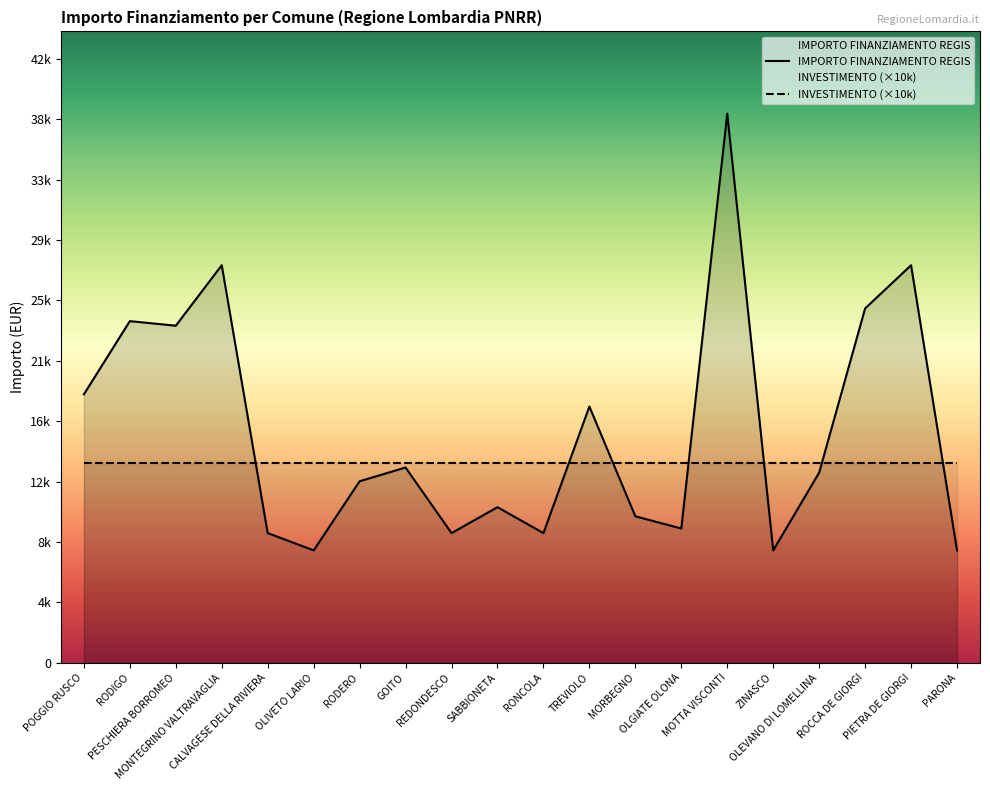

Reading left to right, list all the values displayed in this chart.

POGGIO RUSCO=18854	RODIGO=23996	PESCHIERA BORROMEO=23673	MONTEGRINO VALTRAVAGLIA=27922	CALVAGESE DELLA RIVIERA=9105	OLIVETO LARIO=7891	RODERO=12747	GOITO=13712	REDONDESCO=9105	SABBIONETA=10926	RONCOLA=9105	TREVIOLO=17997	MORBEGNO=10284	OLGIATE OLONA=9427	MOTTA VISCONTI=38565	ZINASCO=7891	OLEVANO DI LOMELLINA=13354	ROCCA DE GIORGI=24887	PIETRA DE GIORGI=27922	PARONA=7891